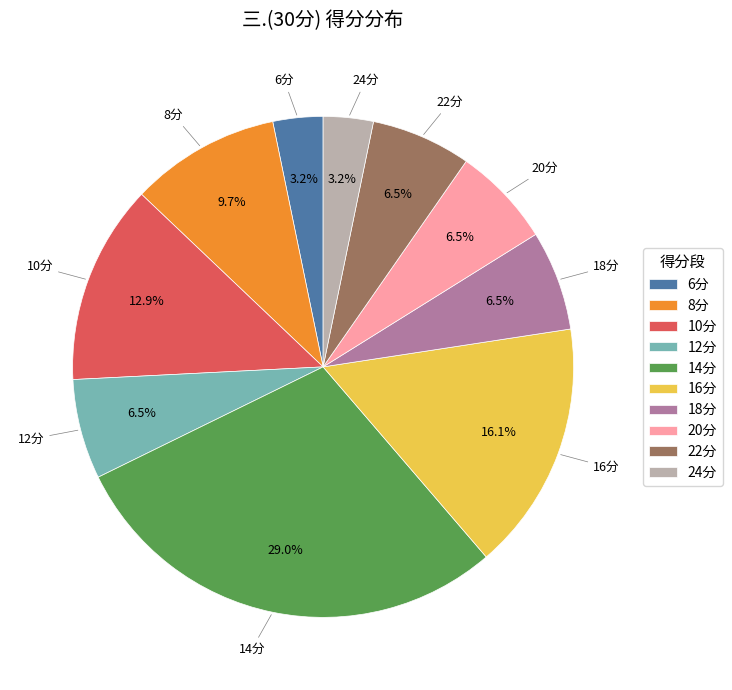

Count the number of slices in the pie.

10